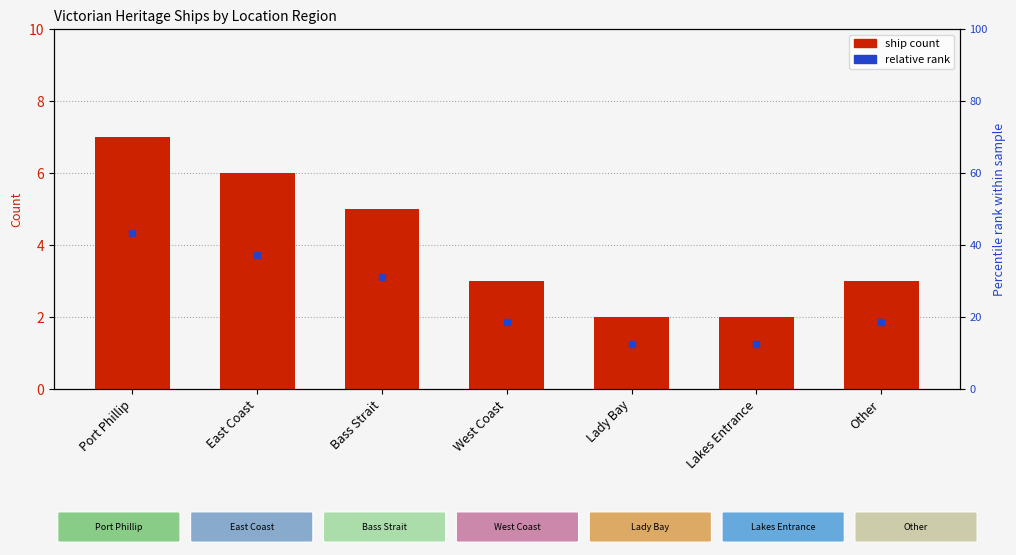

List the labels in order of value, smallest first.

Lady Bay, Lakes Entrance, West Coast, Other, Bass Strait, East Coast, Port Phillip